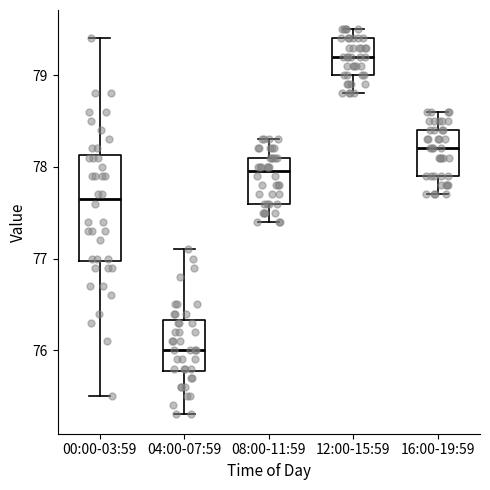

Reading left to right, transcribe this box plot: for each box, give where its median line is, the range the box spans, and where its two whiskers end, as read against the y-axis. The values are not printed on the chart, so give them approximately, as read against the axis.

00:00-03:59: median 77.7, box 77.0 to 78.1, whiskers 75.5 to 79.4
04:00-07:59: median 76.0, box 75.8 to 76.3, whiskers 75.3 to 77.1
08:00-11:59: median 78.0, box 77.6 to 78.1, whiskers 77.4 to 78.3
12:00-15:59: median 79.2, box 79.0 to 79.4, whiskers 78.8 to 79.5
16:00-19:59: median 78.2, box 77.9 to 78.4, whiskers 77.7 to 78.6